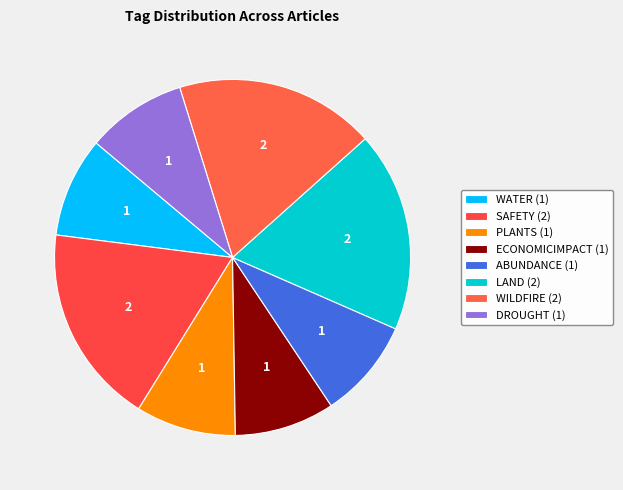

Is the sum of ABUNDANCE and PLANTS greater than half?

No